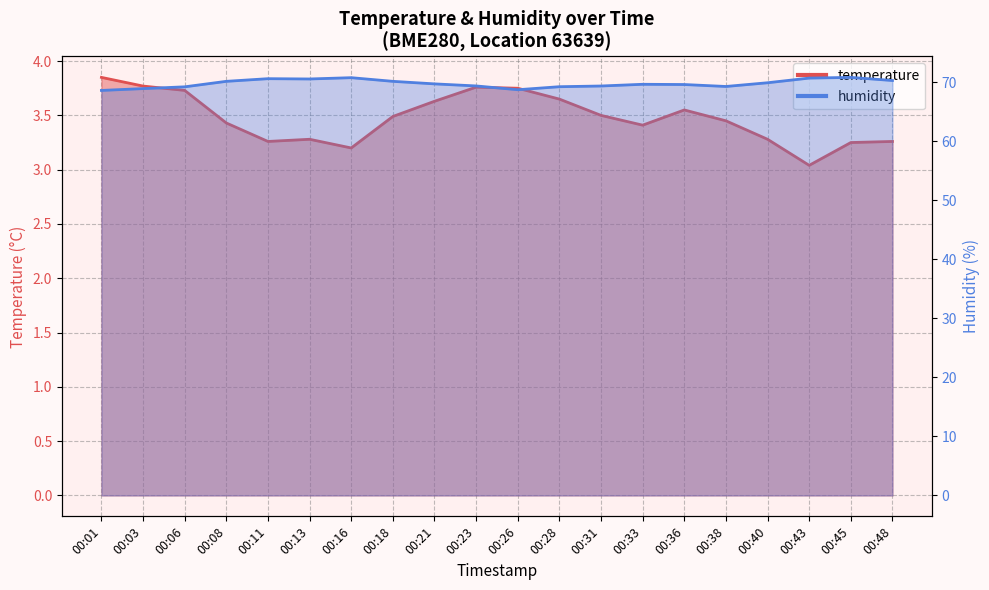

In humidity, how many points are lower than both neighbors (excluding endpoints)?

3